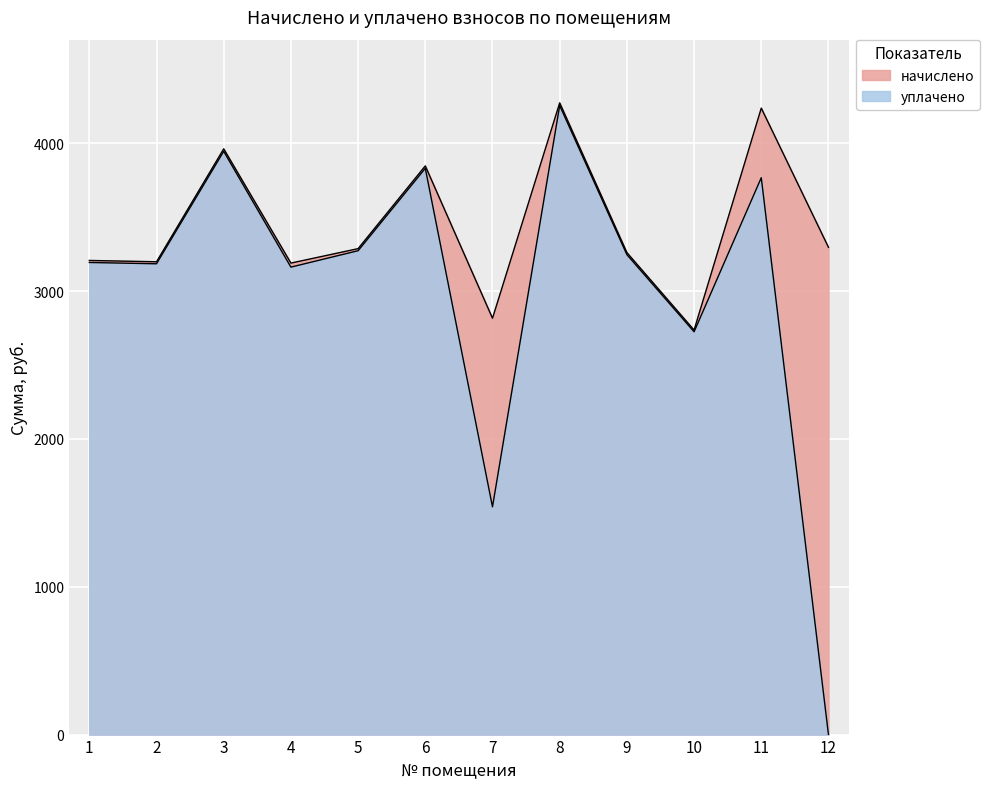

Reading right to left, extract all data points from this chart.

начислено: 3295.6	4237.2	2736.0	3260.1	4272.8	2815.9	3846.3	3286.7	3189.0	3961.8	3197.9	3206.8
уплачено: 0.0	3766.4	2724.3	3246.1	4254.5	1540.3	3829.9	3272.7	3161.7	3944.8	3184.2	3193.1